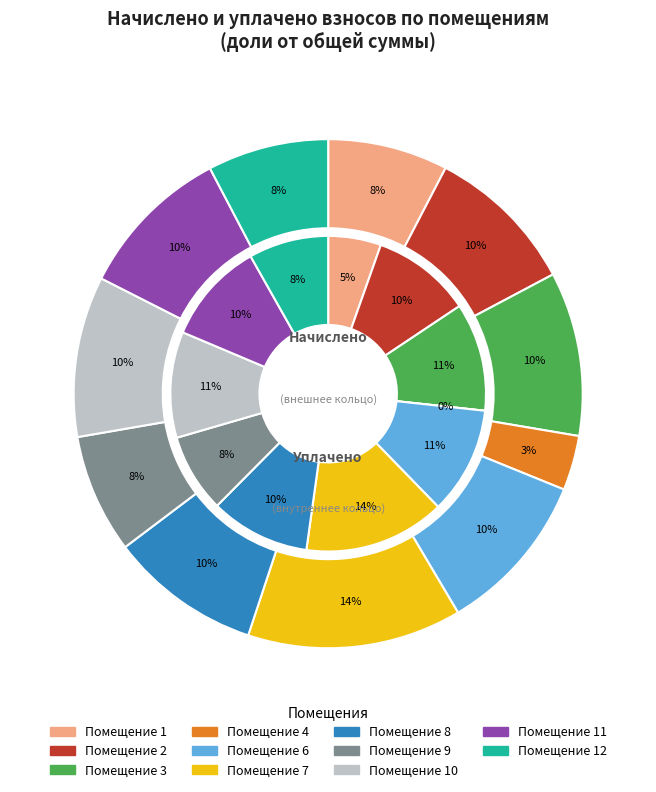

To the nearest percent, what portion does 1 represent?

8%